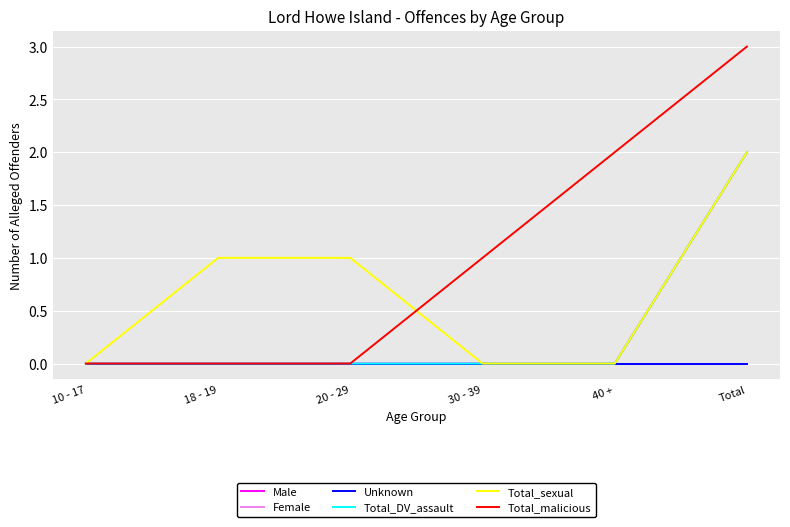

The Total_sexual series shows 2 at Total. True or false?

True